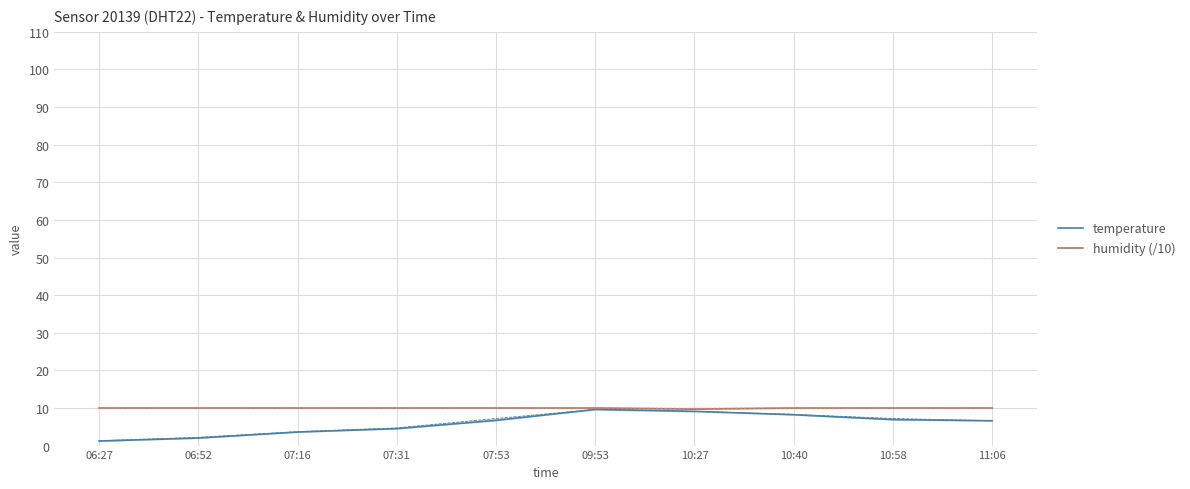

Count the number of data series in this chart.

2